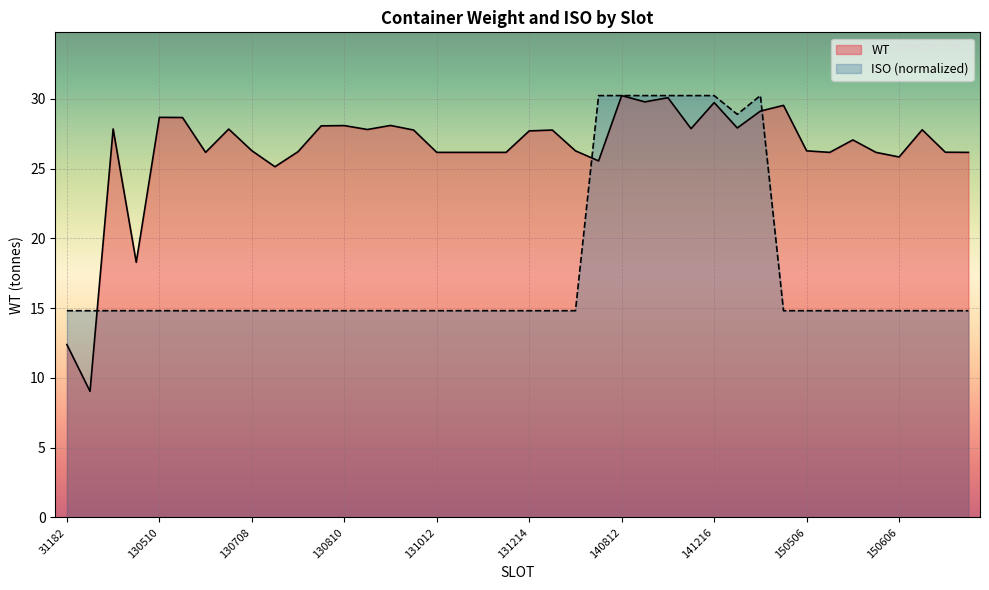

Reading left to right, what are all the values shown in this chart?

WT: 12.4	9.0	27.9	18.3	28.7	28.7	26.2	27.8	26.3	25.1	26.2	28.1	28.1	27.8	28.1	27.8	26.2	26.2	26.2	26.2	27.7	27.8	26.3	25.6	30.2	29.8	30.1	27.9	29.7	27.9	29.1	29.5	26.3	26.2	27.1	26.2	25.8	27.8	26.2	26.2
ISO: 14.8	14.8	14.8	14.8	14.8	14.8	14.8	14.8	14.8	14.8	14.8	14.8	14.8	14.8	14.8	14.8	14.8	14.8	14.8	14.8	14.8	14.8	14.8	30.2	30.2	30.2	30.2	30.2	30.2	28.9	30.2	14.8	14.8	14.8	14.8	14.8	14.8	14.8	14.8	14.8